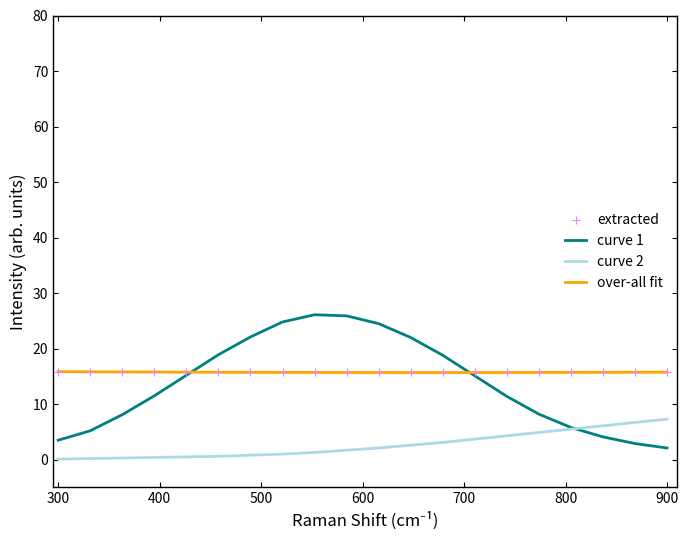

Which series reaches the maximum Y coordinate?

curve 1